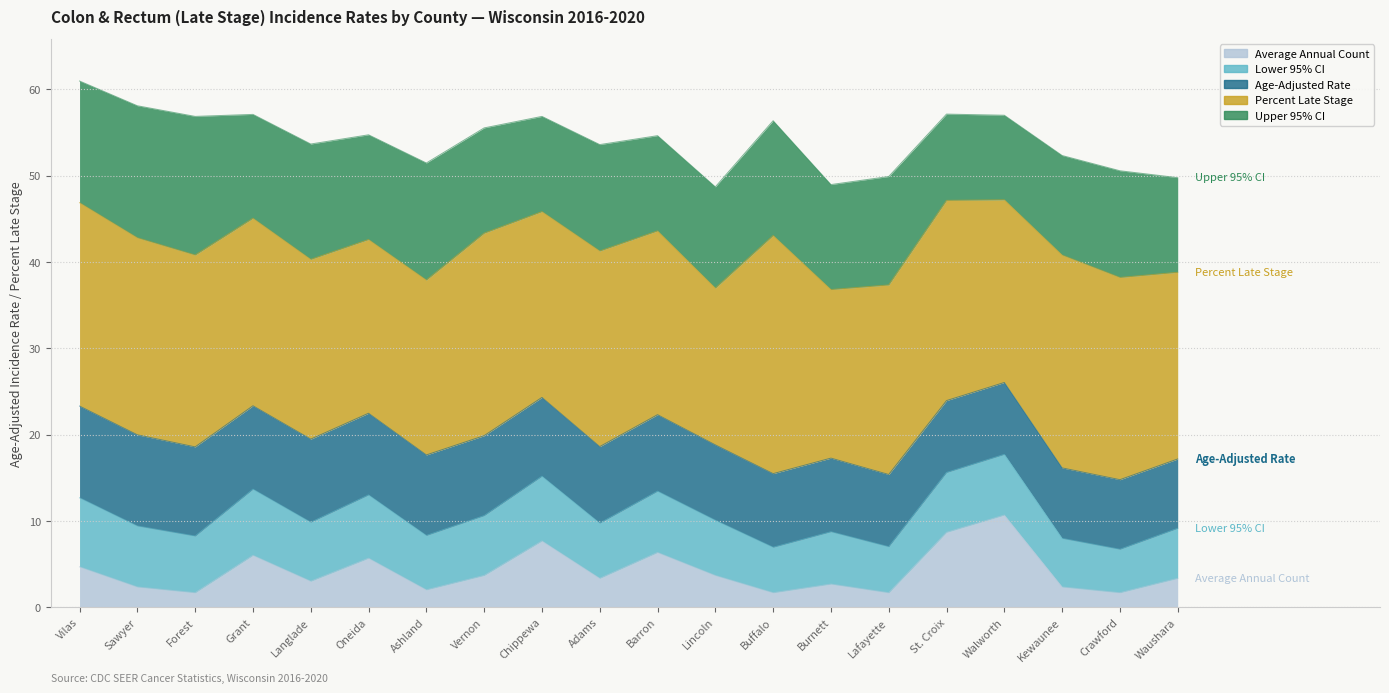

True or false: Age-Adjusted Rate has more than 1 interior local peaks.

False